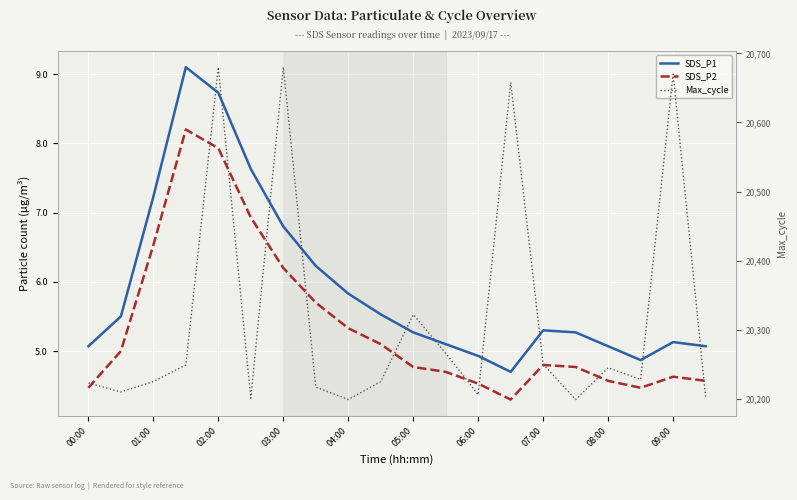

What is the approximate value of SDS_P2 at 15?

4.8